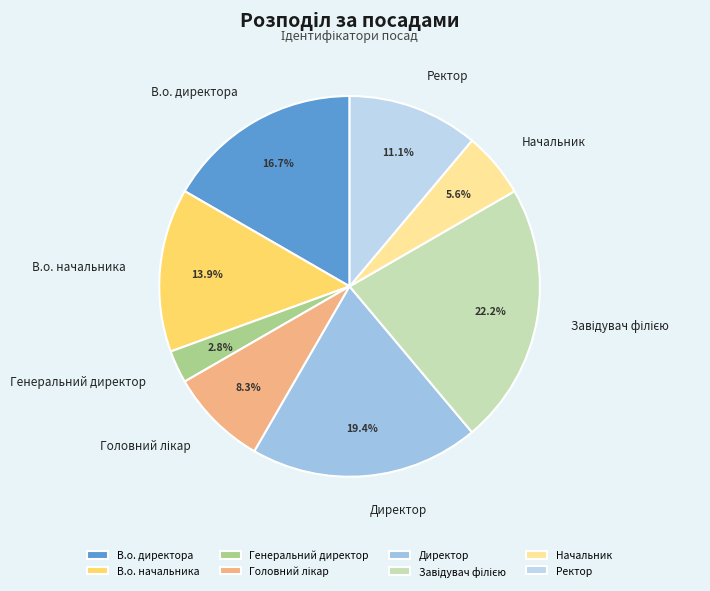

What portion of the pie excludes В.о. директора?

83.3%